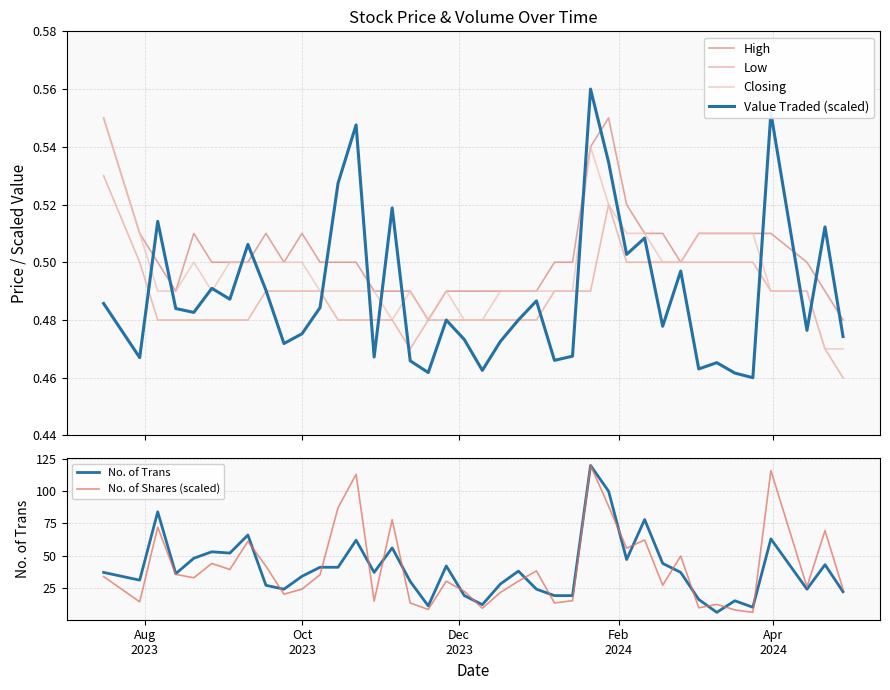

True or false: No. of Trans has more than 0 interior local peaks.

True